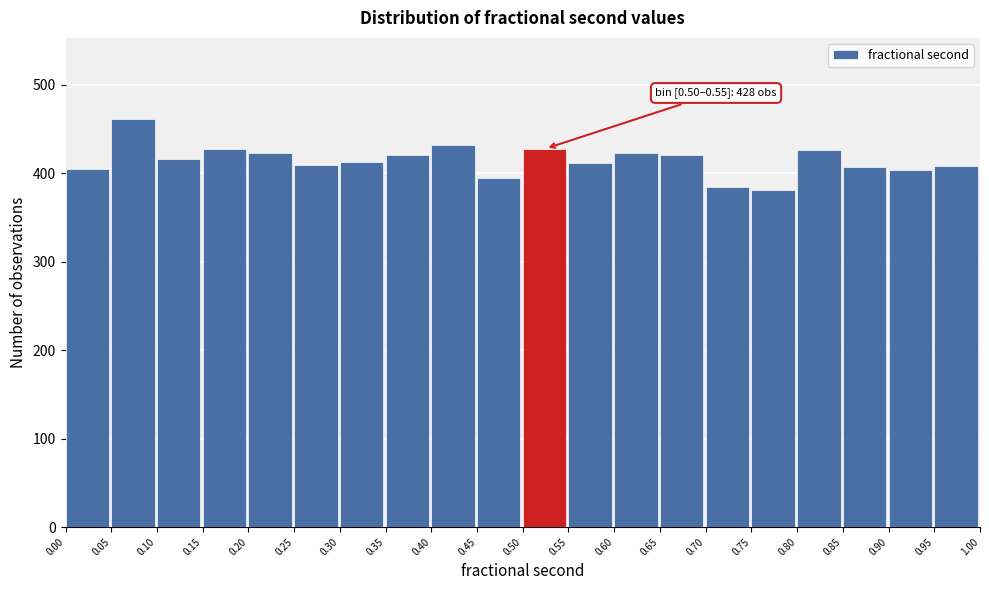

Over which range of the x-axis is the bar tallest?

0.05 to 0.10